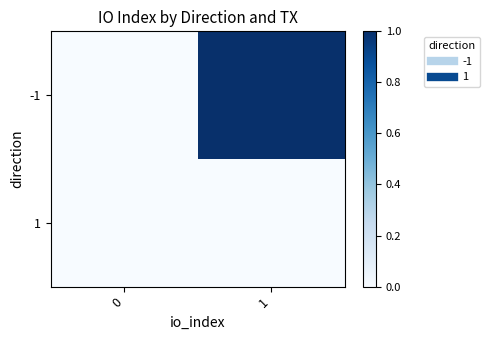

Reading right to left, what are all the values shown in this chart?

-1: 1=1	0=0
1: 1=0	0=0